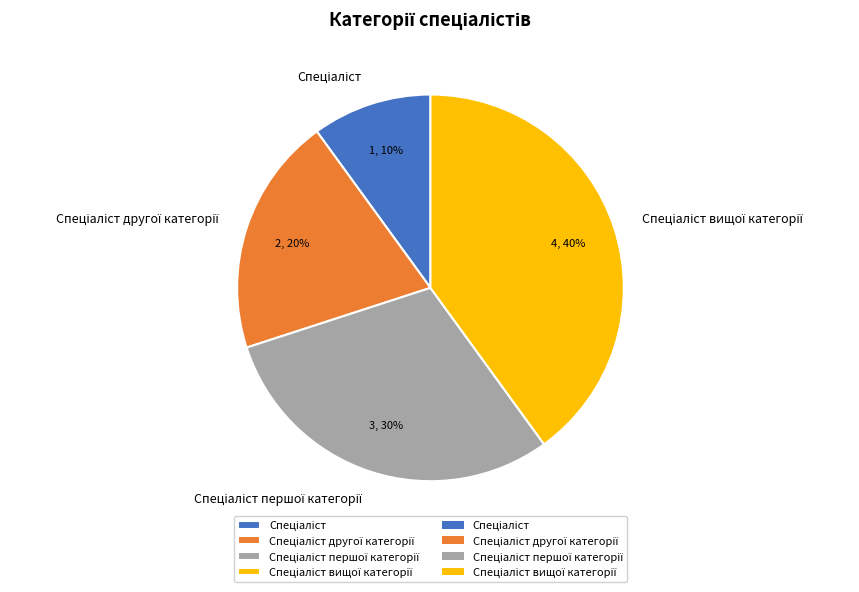

Is there any slice that represents more than half of the pie?

No